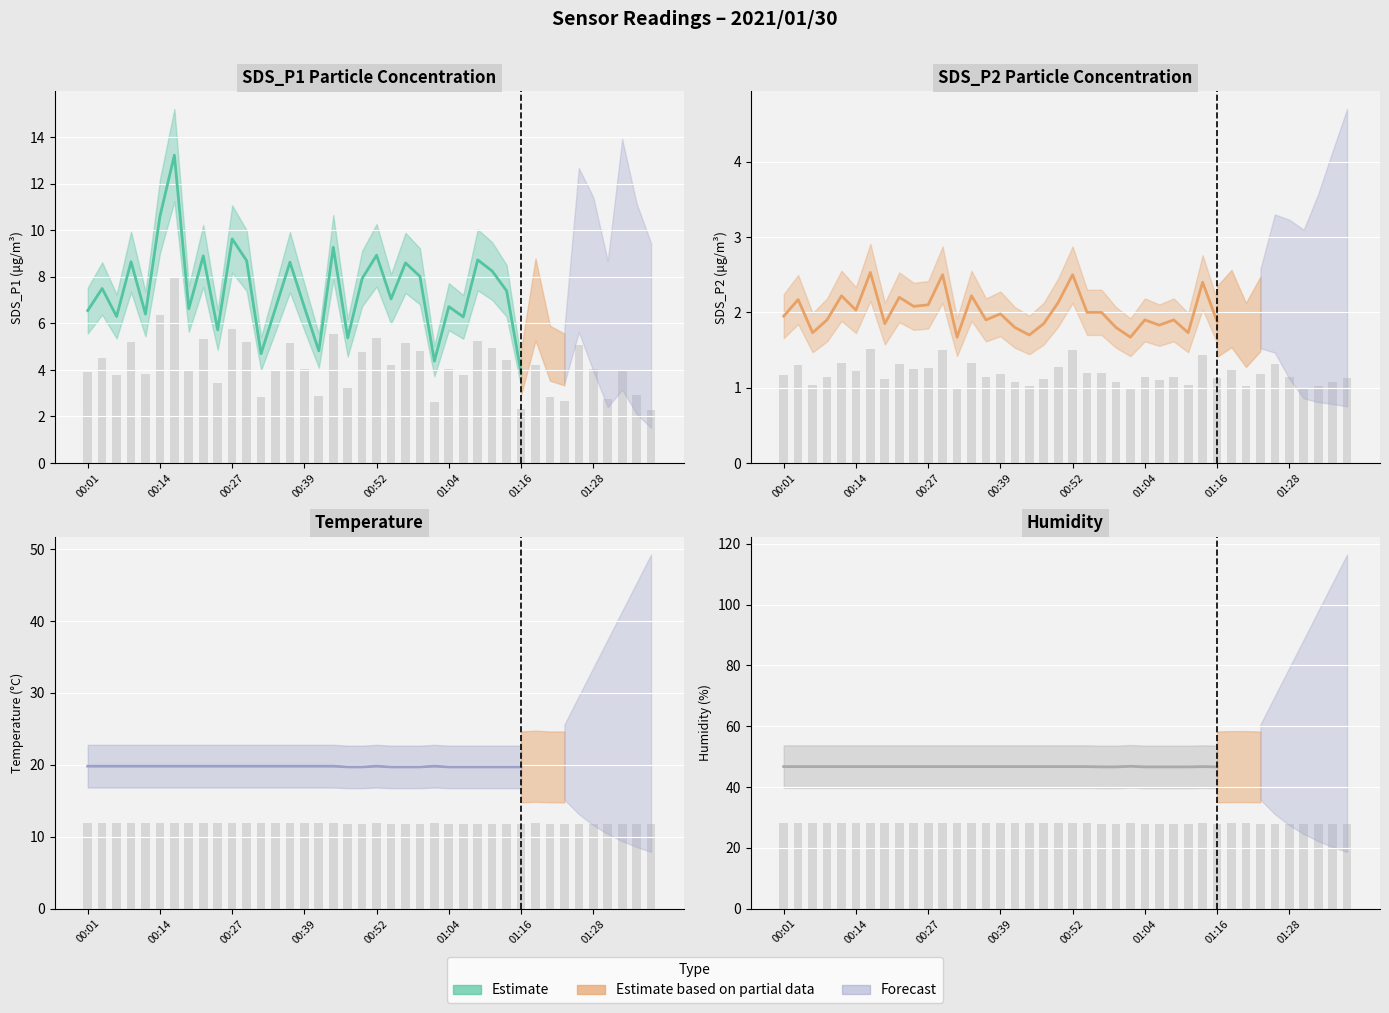

The SDS_P1 series shows 13.1 at 00:39. True or false?

False